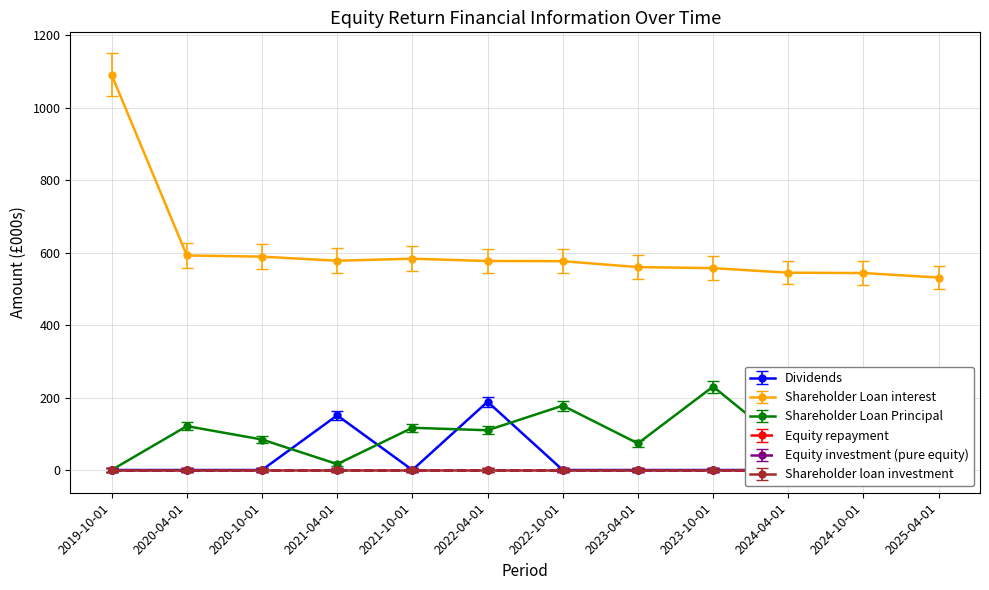

How many times do Shareholder Loan Principal and Dividends cross each other?

4